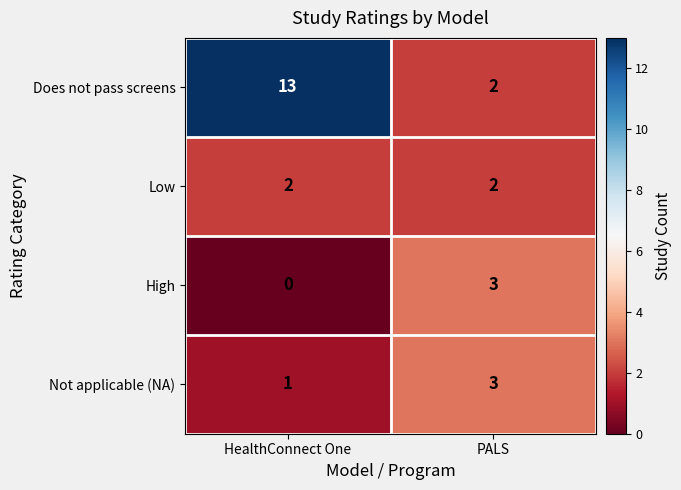

Is it true that High equals -2 at HealthConnect One?

False